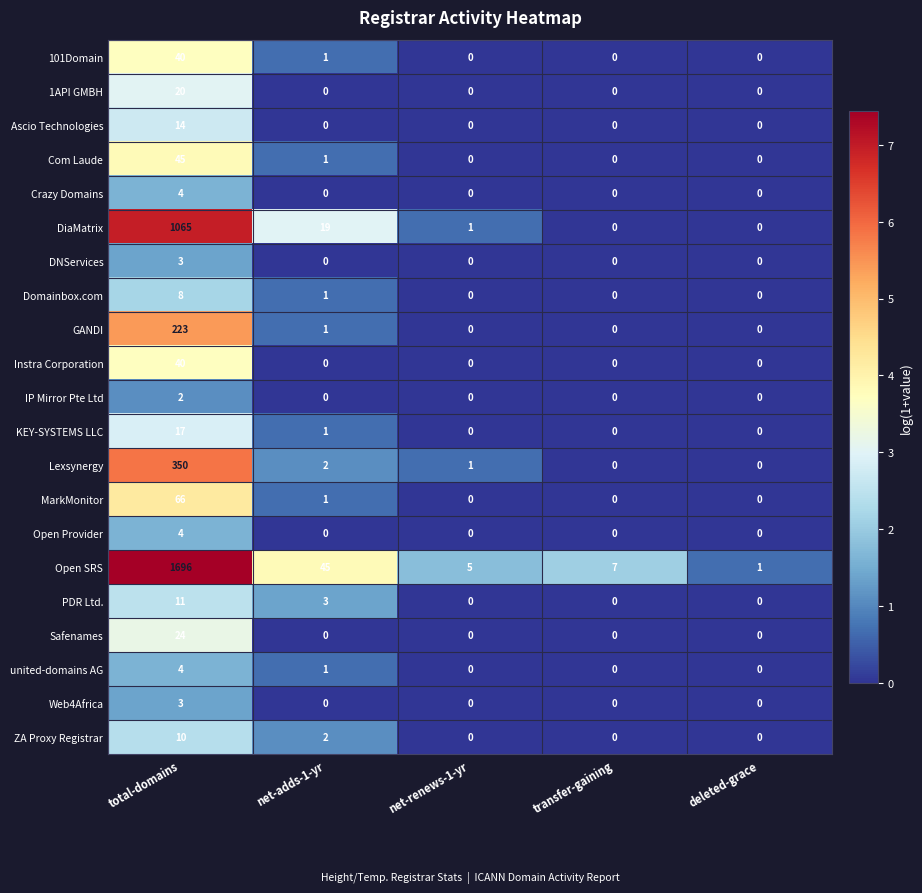

At which category is the sum across all series the highest?

total-domains